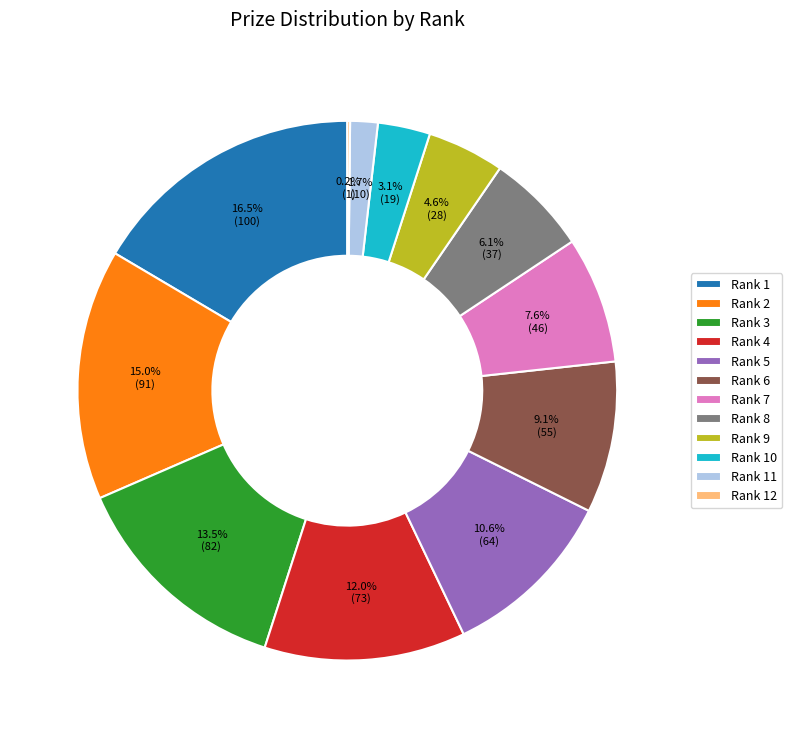

What is the total percentage of Rank 1 and Rank 11?

18.2%